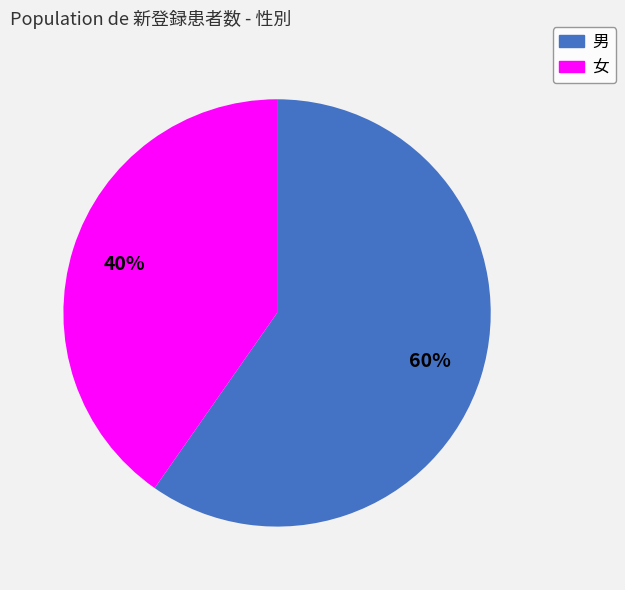

True or false: 女 accounts for 40% of the total.

True